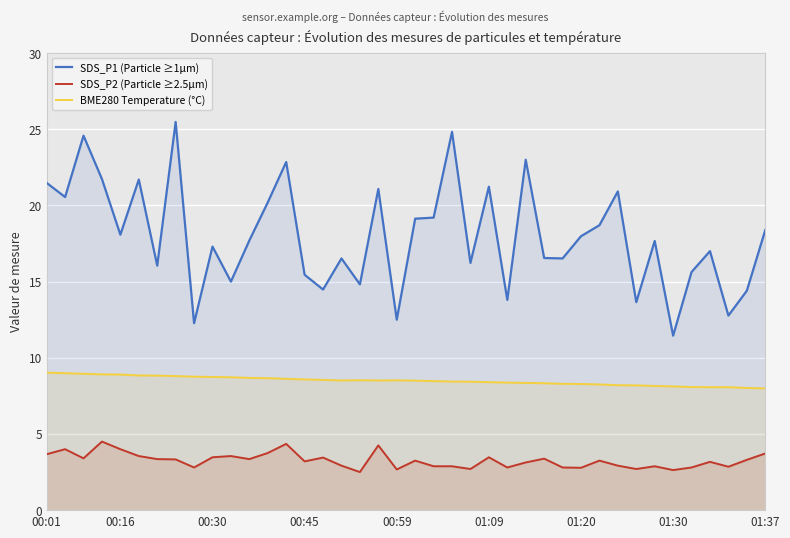

What is the sum of all SDS_P1 (Particle ≥1µm) values?

718.9